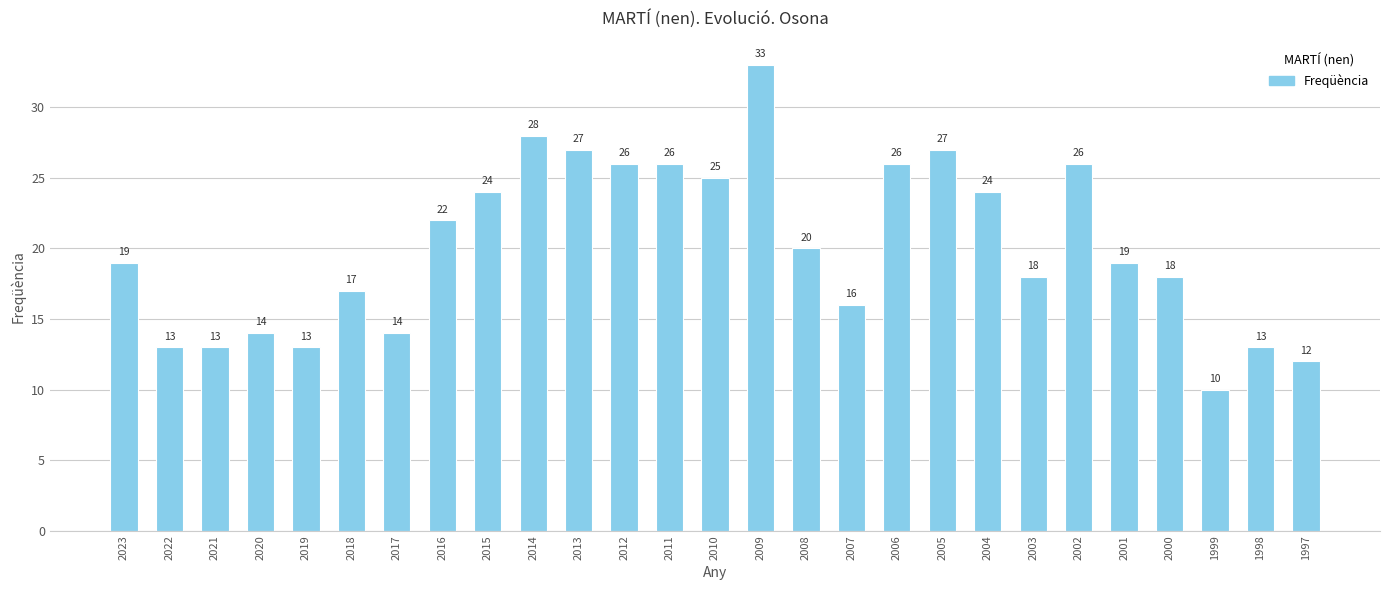

What is the value of the 5th bar from the left?

13